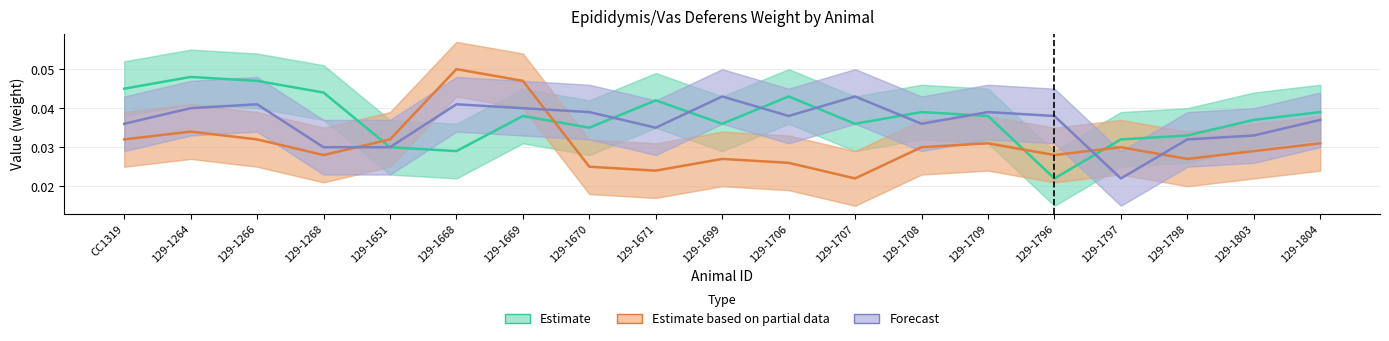

Reading right to left, what are all the values shown in this chart?

Estimate: 129-1804=0.0	129-1803=0.0	129-1798=0.0	129-1797=0.0	129-1796=0.0	129-1709=0.0	129-1708=0.0	129-1707=0.0	129-1706=0.0	129-1699=0.0	129-1671=0.0	129-1670=0.0	129-1669=0.0	129-1668=0.0	129-1651=0.0	129-1268=0.0	129-1266=0.0	129-1264=0.0	CC1319=0.0
Estimate based on partial data: 129-1804=0.0	129-1803=0.0	129-1798=0.0	129-1797=0.0	129-1796=0.0	129-1709=0.0	129-1708=0.0	129-1707=0.0	129-1706=0.0	129-1699=0.0	129-1671=0.0	129-1670=0.0	129-1669=0.0	129-1668=0.1	129-1651=0.0	129-1268=0.0	129-1266=0.0	129-1264=0.0	CC1319=0.0
Forecast: 129-1804=0.0	129-1803=0.0	129-1798=0.0	129-1797=0.0	129-1796=0.0	129-1709=0.0	129-1708=0.0	129-1707=0.0	129-1706=0.0	129-1699=0.0	129-1671=0.0	129-1670=0.0	129-1669=0.0	129-1668=0.0	129-1651=0.0	129-1268=0.0	129-1266=0.0	129-1264=0.0	CC1319=0.0